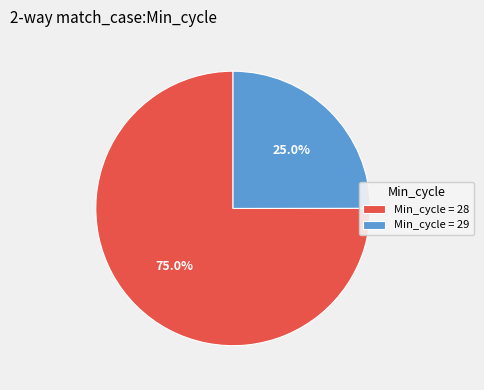

What is the majority slice?

Min_cycle = 28